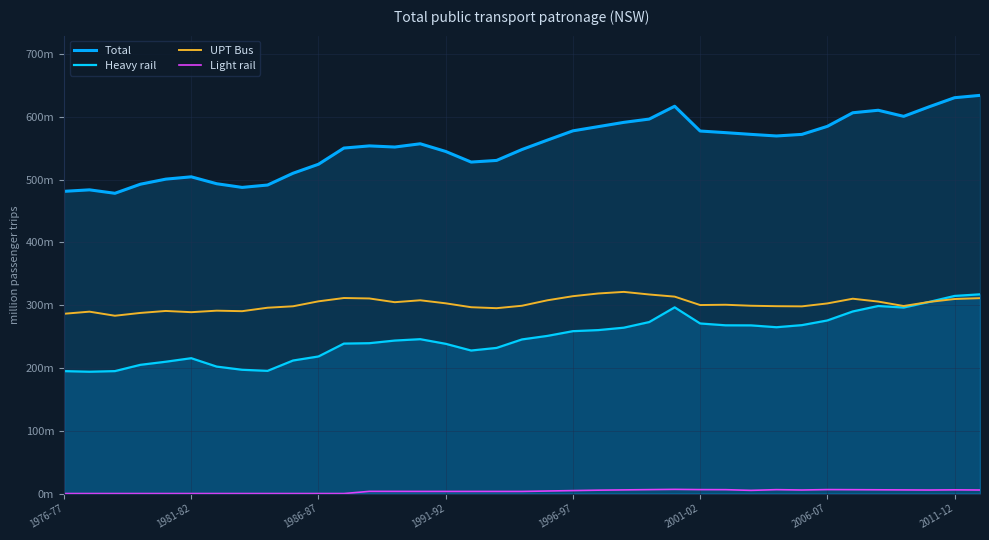

Which label corresponds to the smallest value in the chart?

1976-77